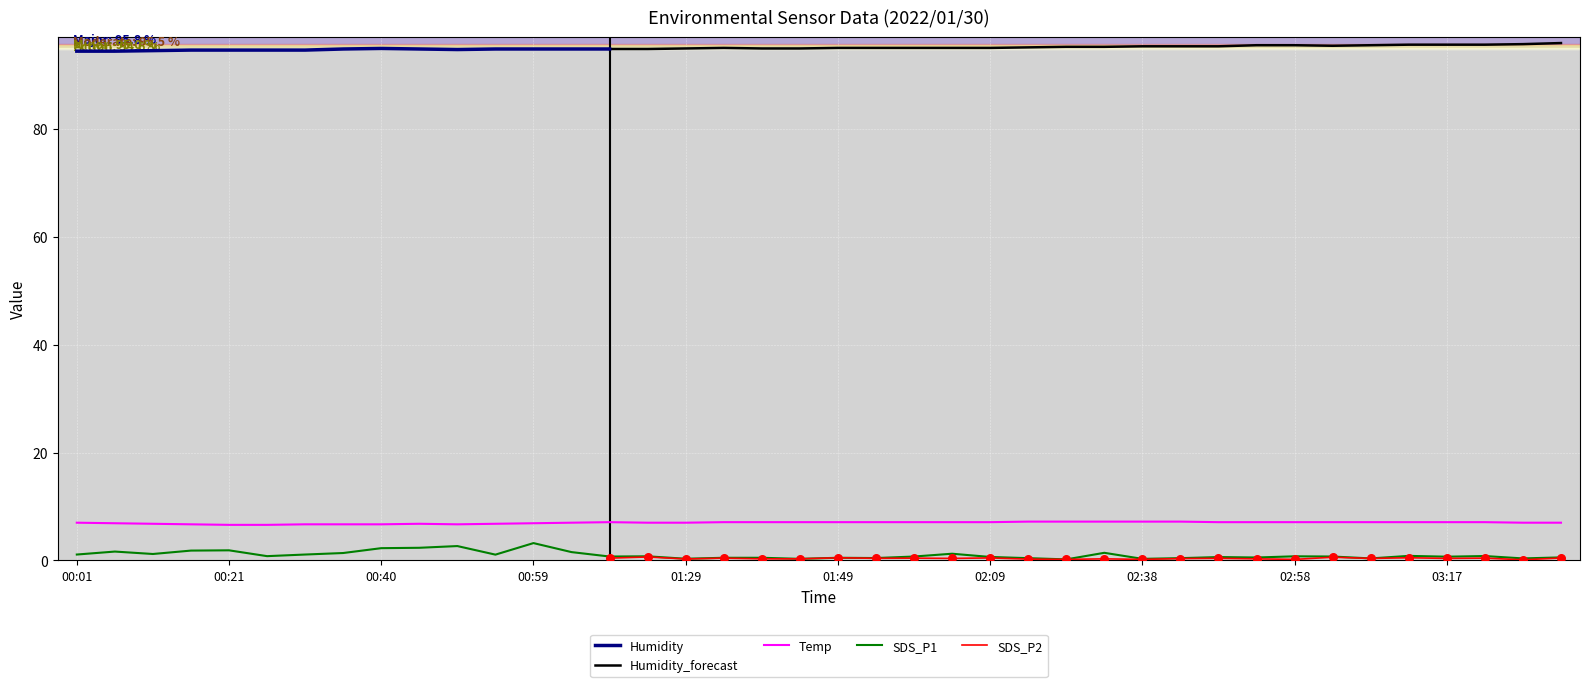

Which series reaches the minimum Y coordinate?

SDS_P1